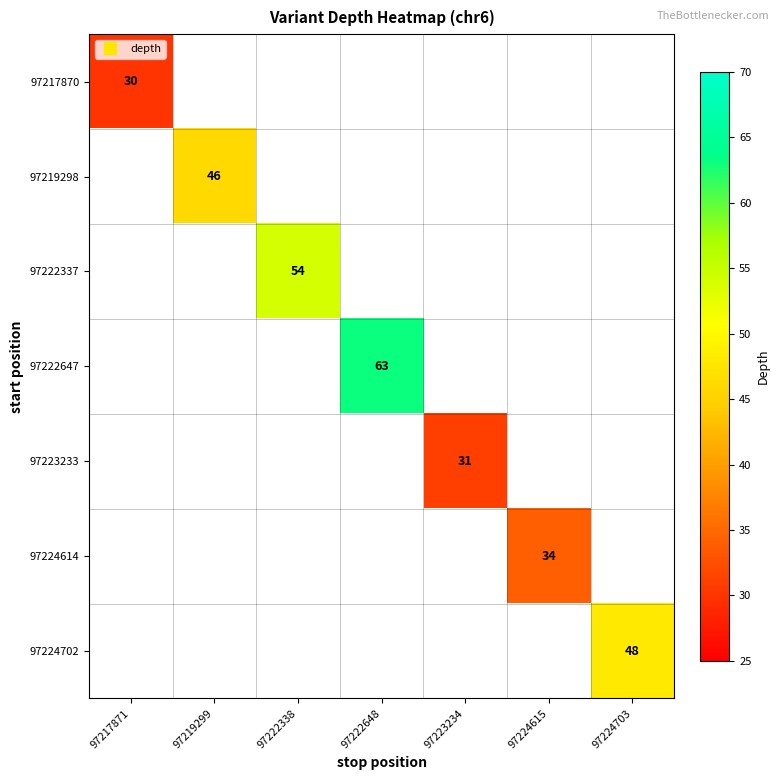

How many distinct data groups are displayed?

7